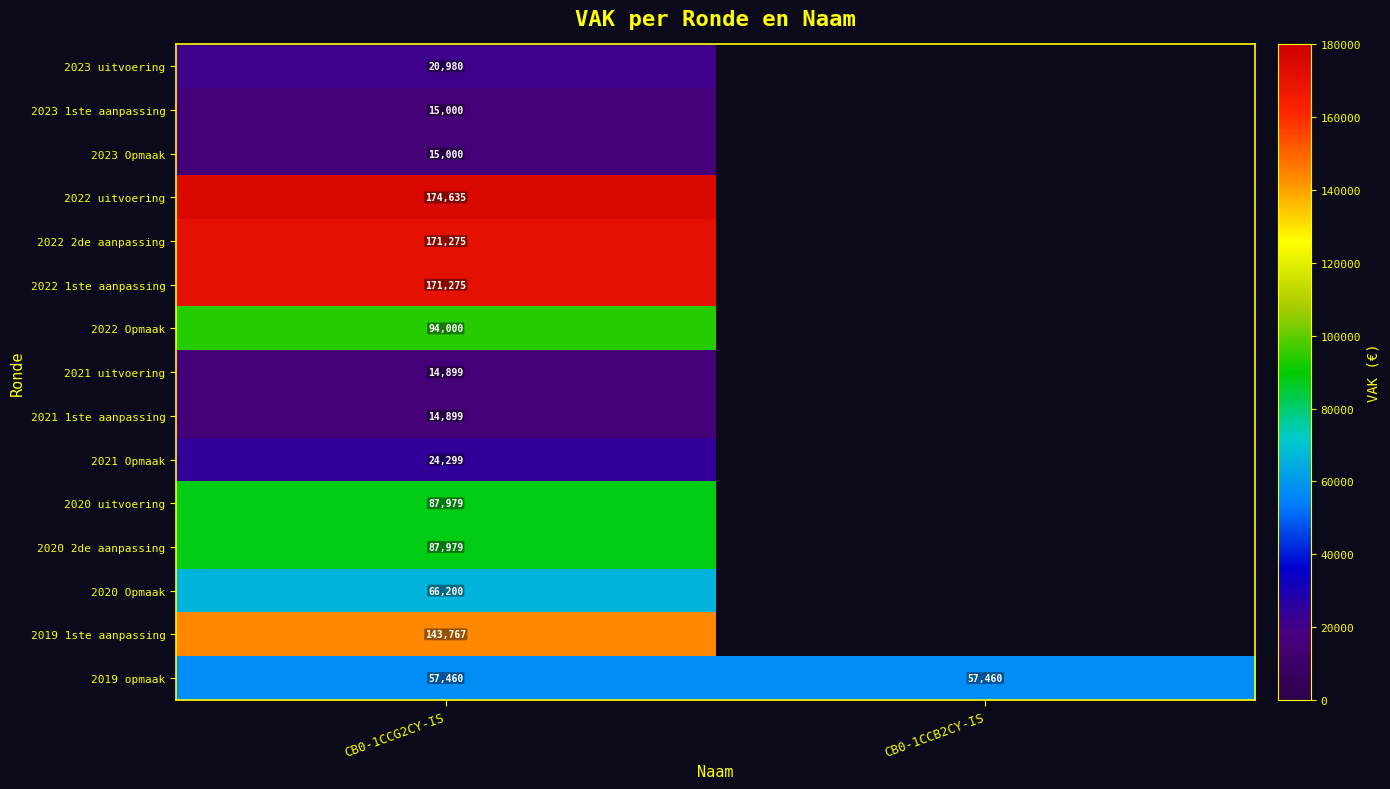

Is the value of 2021 uitvoering at CB0-1CCG2CY-IS greater than the value of 2020 Opmaak at CB0-1CCG2CY-IS?

No